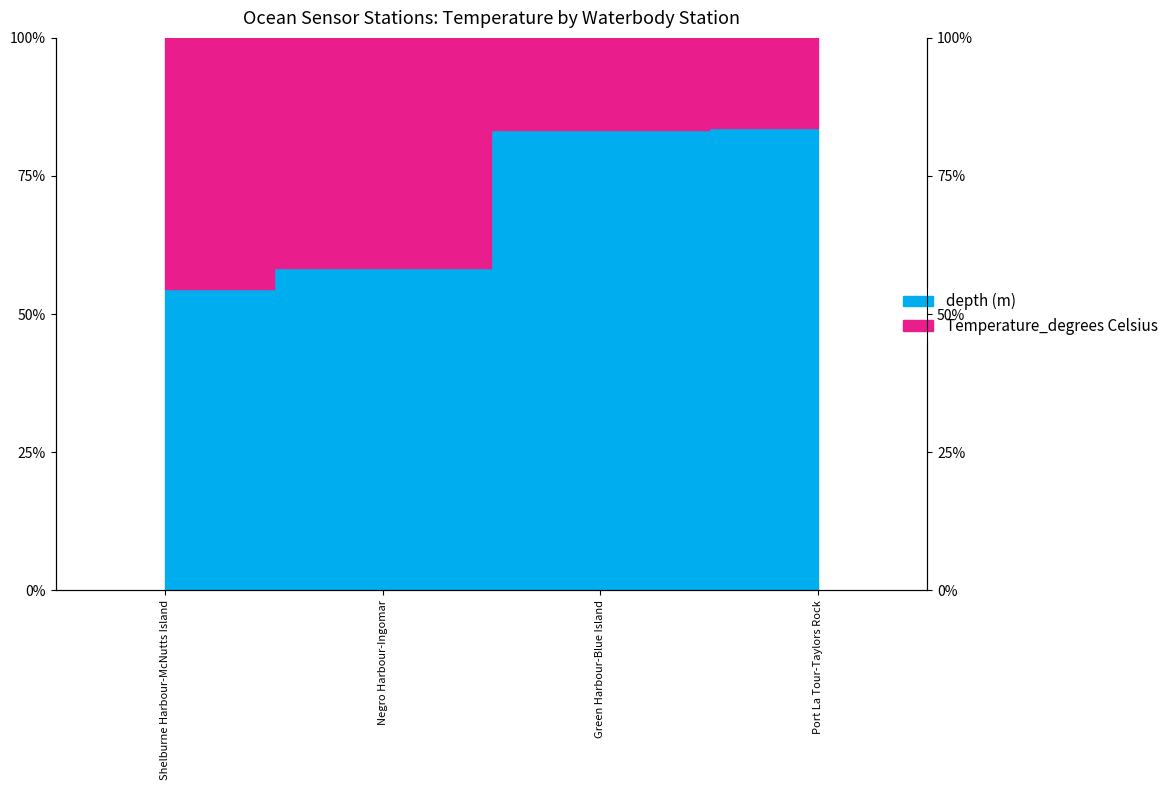

List the labels in order of value, largest first.

Port La Tour-Taylors Rock, Green Harbour-Blue Island, Negro Harbour-Ingomar, Shelburne Harbour-McNutts Island